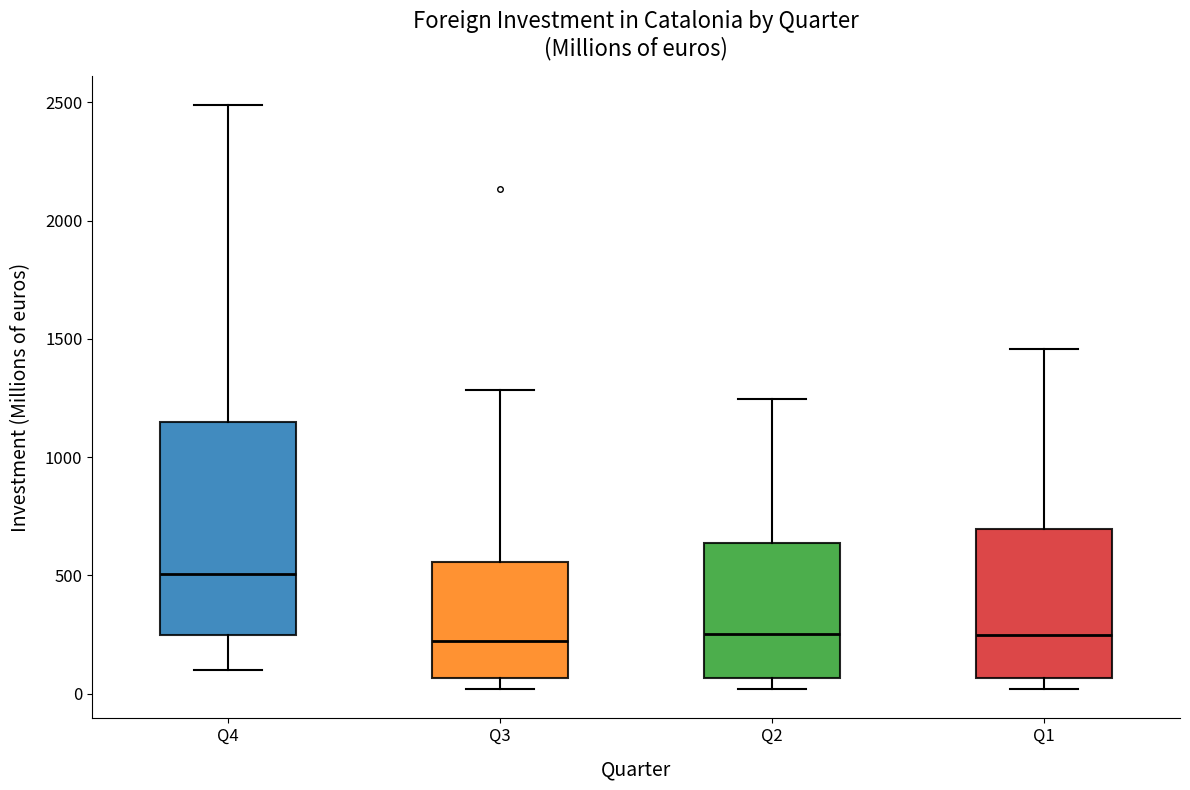

Reading left to right, transcribe this box plot: for each box, give where its median line is, the range the box spans, and where its two whiskers end, as read against the y-axis. The values are not printed on the chart, so give them approximately, as read against the axis.

Q4: median 500, box 250 to 1150, whiskers 100 to 2500
Q3: median 200, box 50 to 550, whiskers 0 to 1300
Q2: median 250, box 50 to 650, whiskers 0 to 1250
Q1: median 250, box 50 to 700, whiskers 0 to 1450